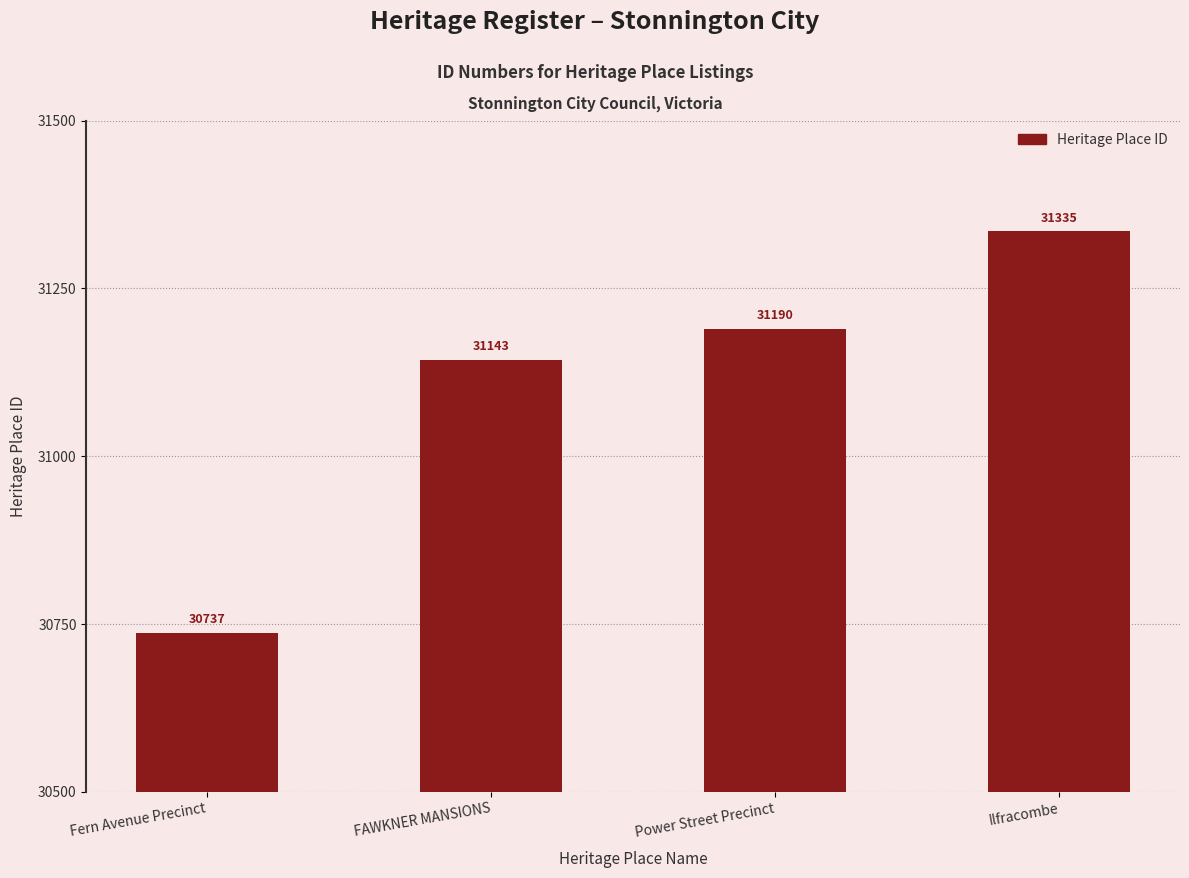

What is the difference between the values at Ilfracombe and FAWKNER MANSIONS?

192